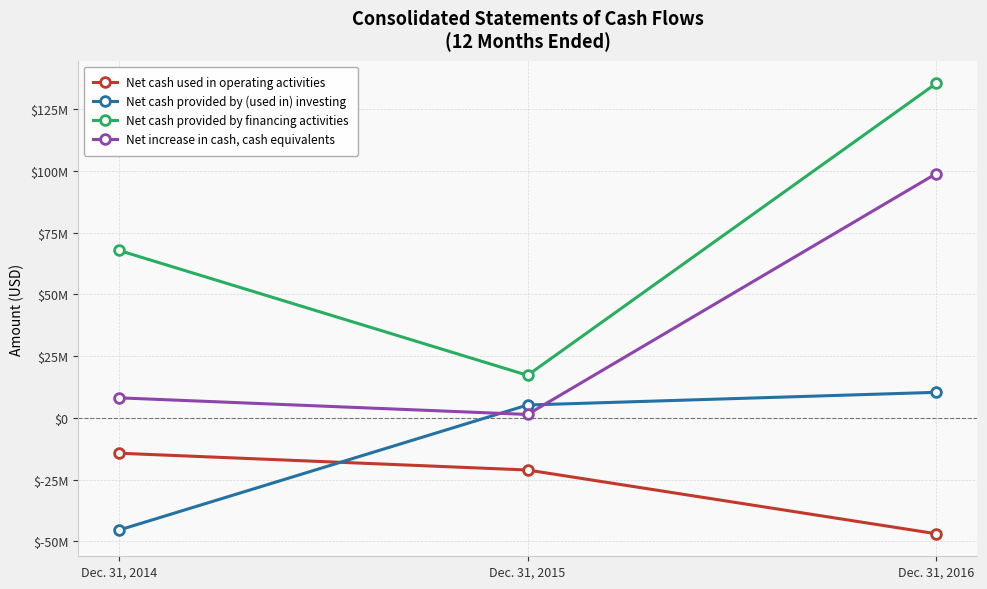

Is the value of Net cash provided by financing activities at Dec. 31, 2016 greater than the value of Net cash provided by (used in) investing at Dec. 31, 2016?

Yes